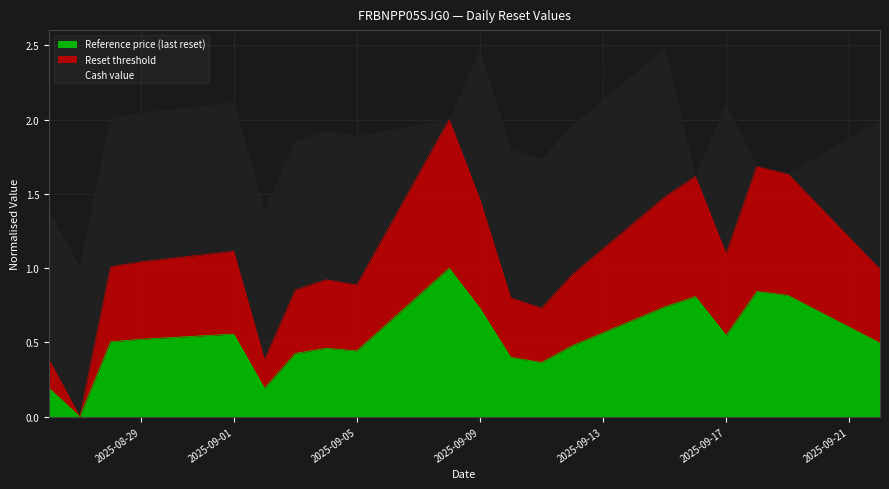

What is the sum of the Reference price (last reset) values at 2025-09-22 and 2025-08-28?

1.0